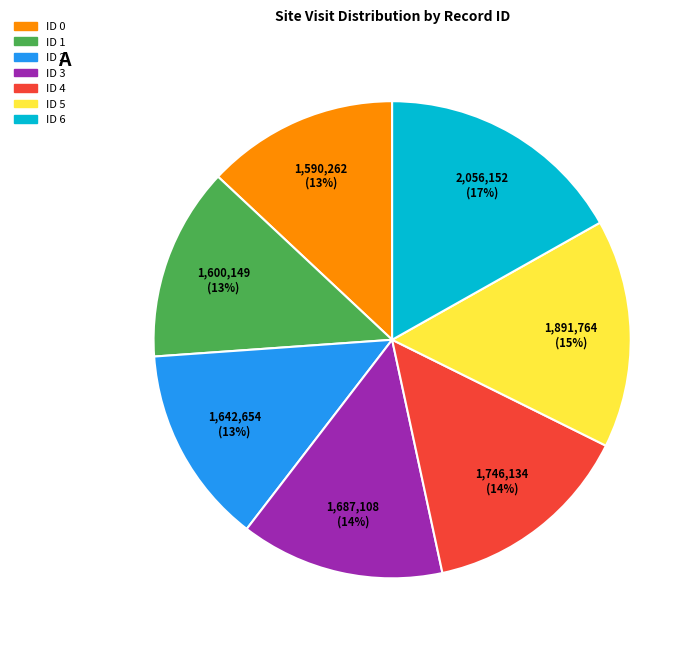

To the nearest percent, what is the average slice percentage?

14%